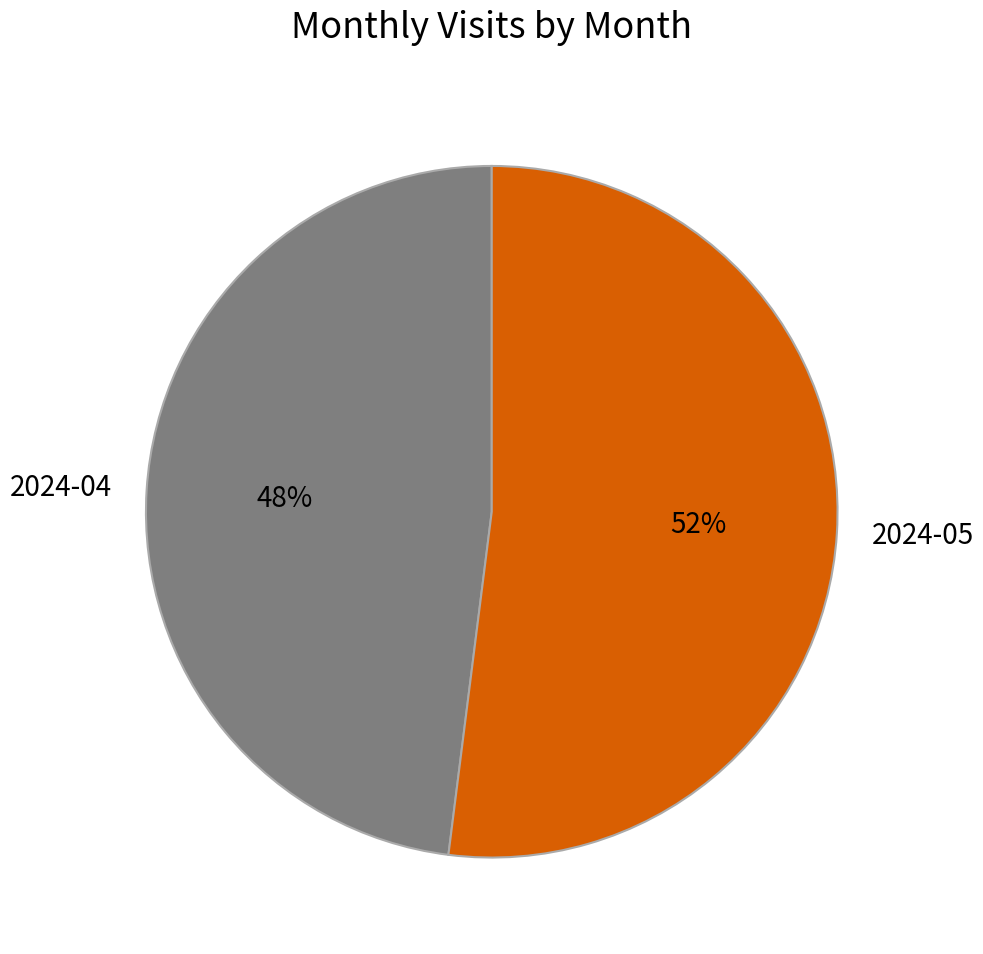

To the nearest percent, what is the average slice percentage?

50%